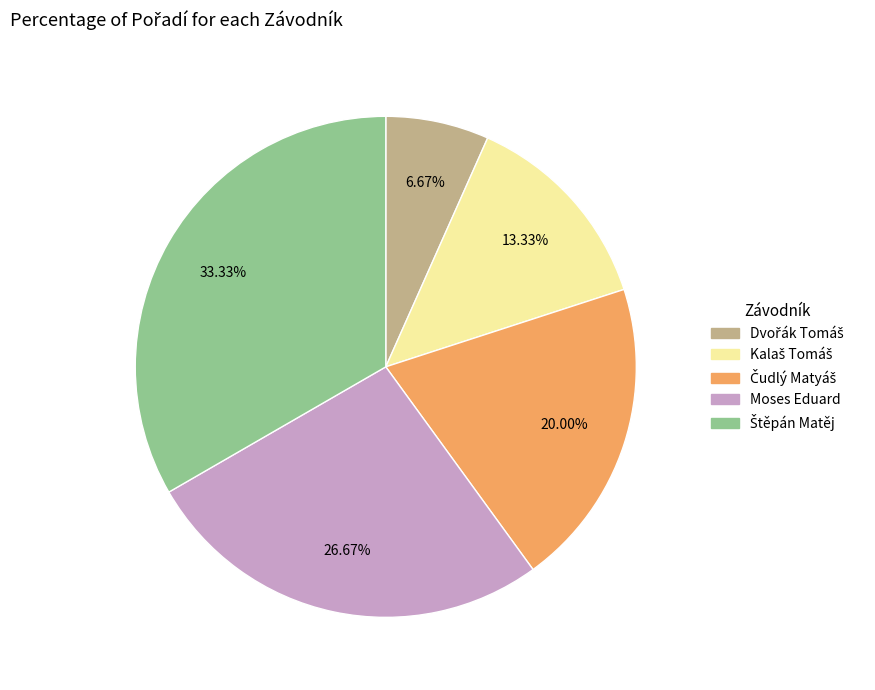

Is there any slice that represents more than half of the pie?

No